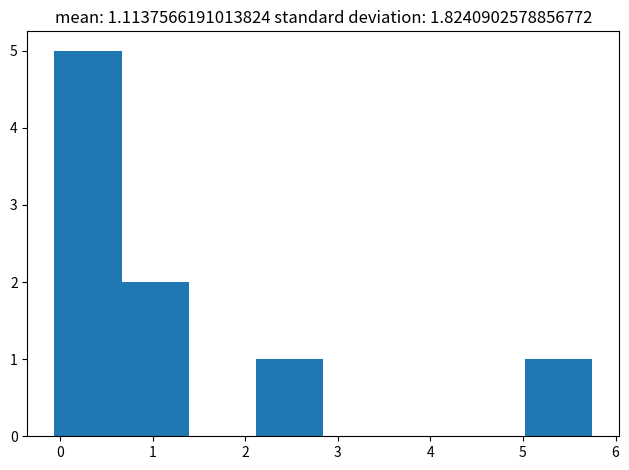

Over which range of the x-axis is the bar tallest?

-0.1 to 0.7